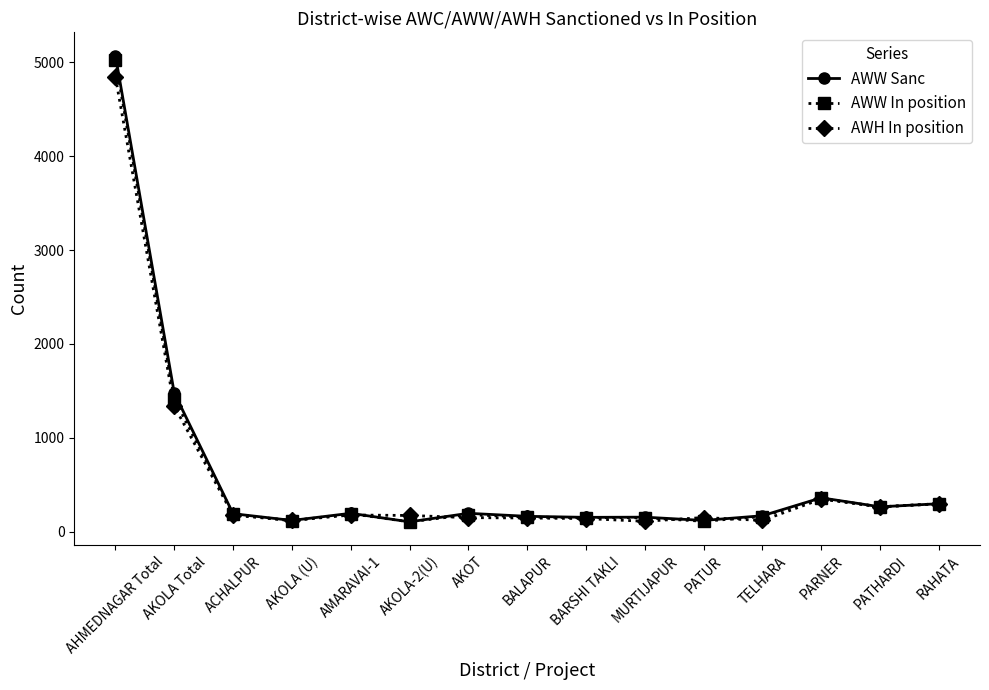

Is the value of AWW Sanc at MURTIJAPUR greater than the value of AWW In position at PATUR?

Yes